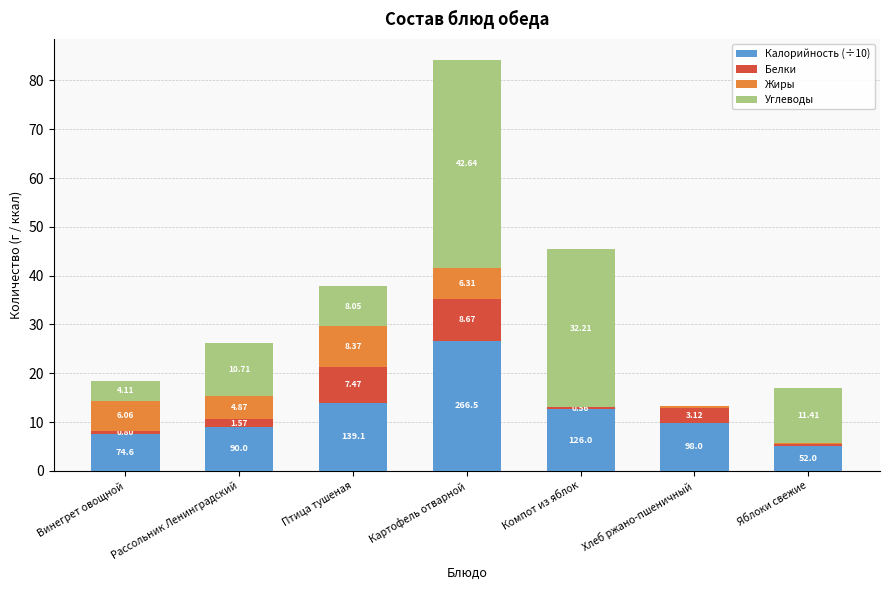

At which category is the sum across all series the highest?

Картофель отварной